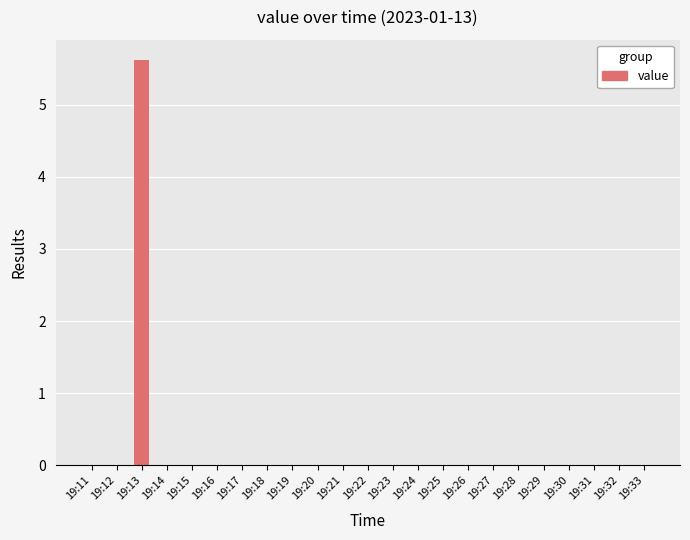

What is the sum of all values?

5.6